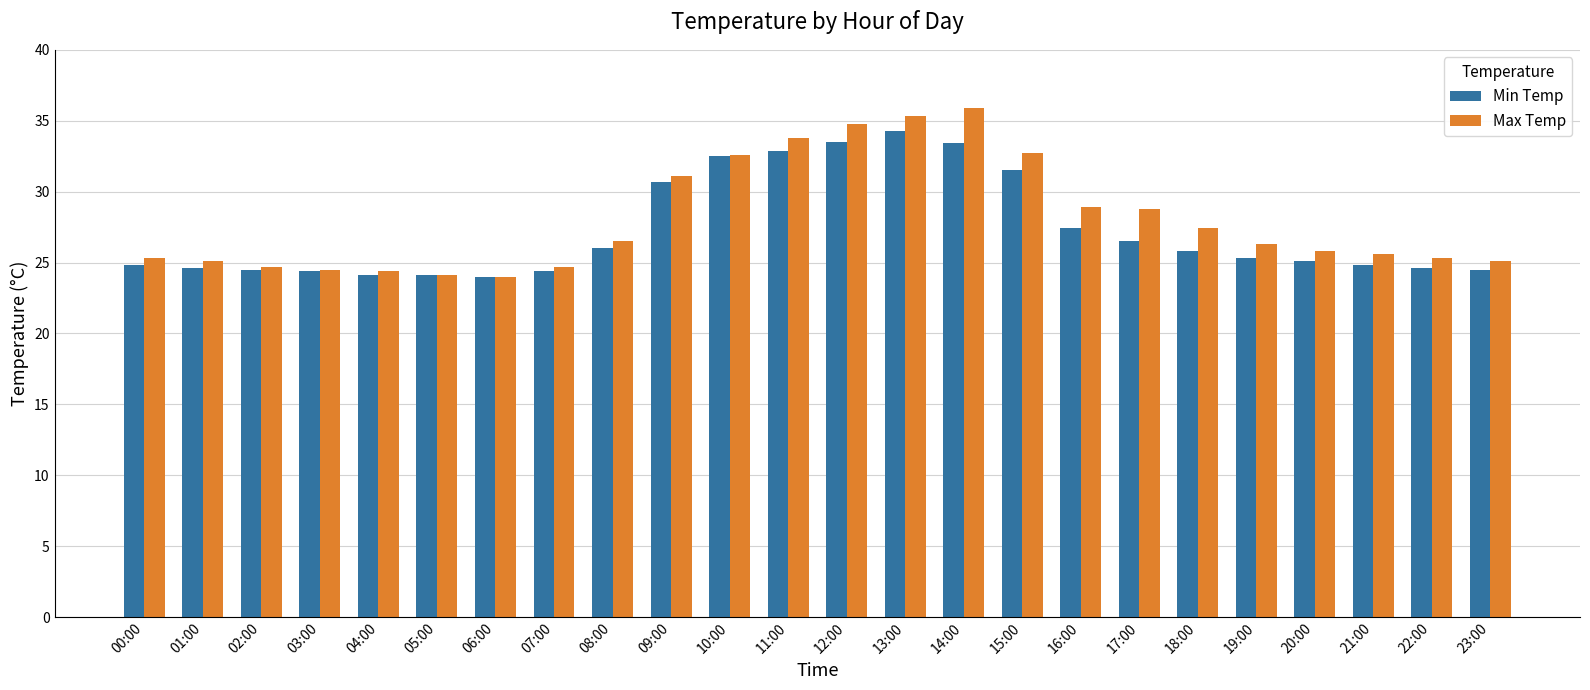

Which series has the largest range (max minus min)?

Max Temp